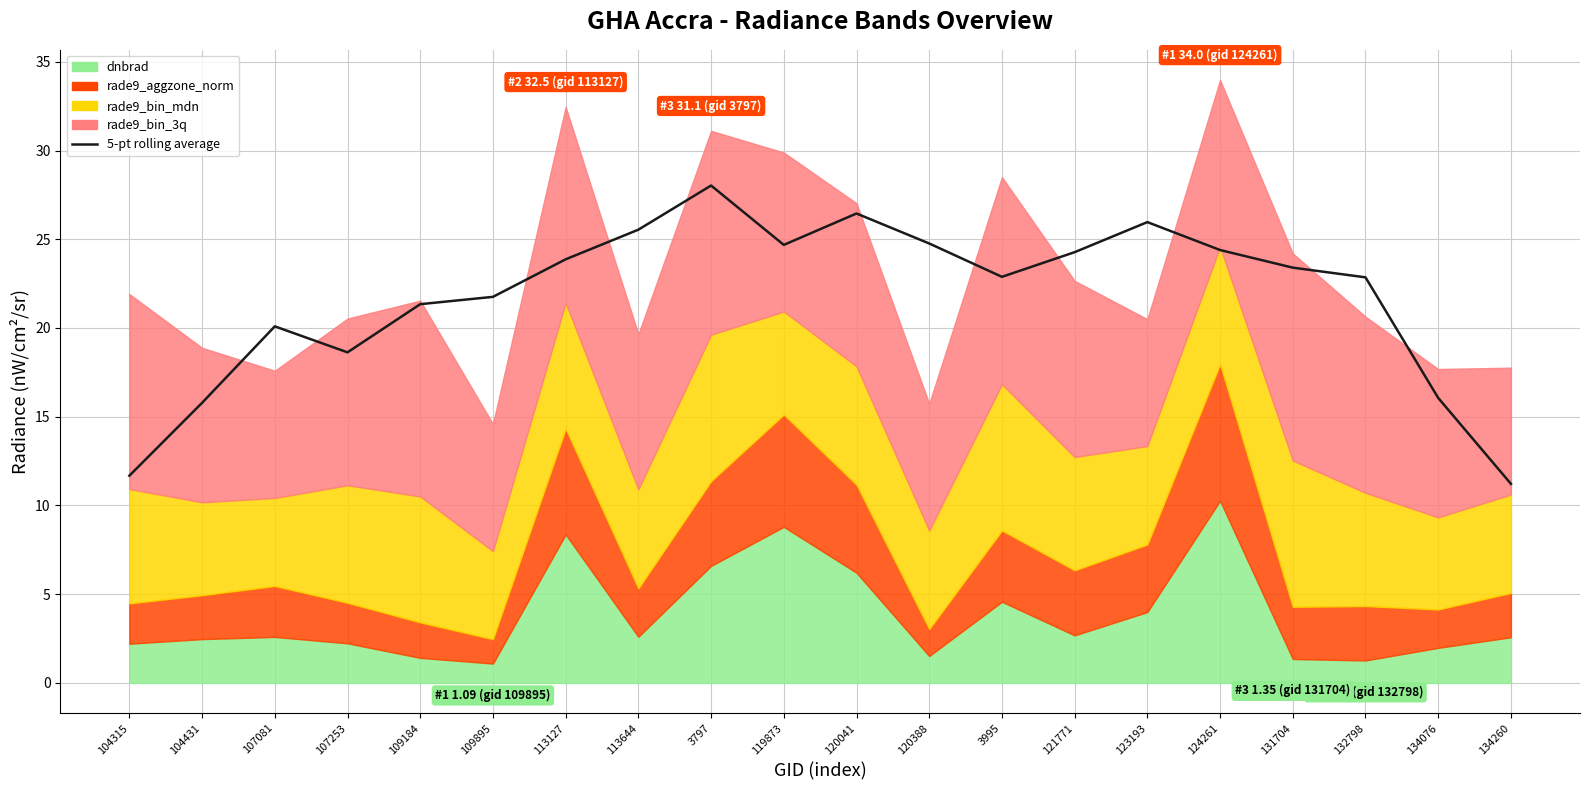

At which category does the data reach its first local valley?

107253